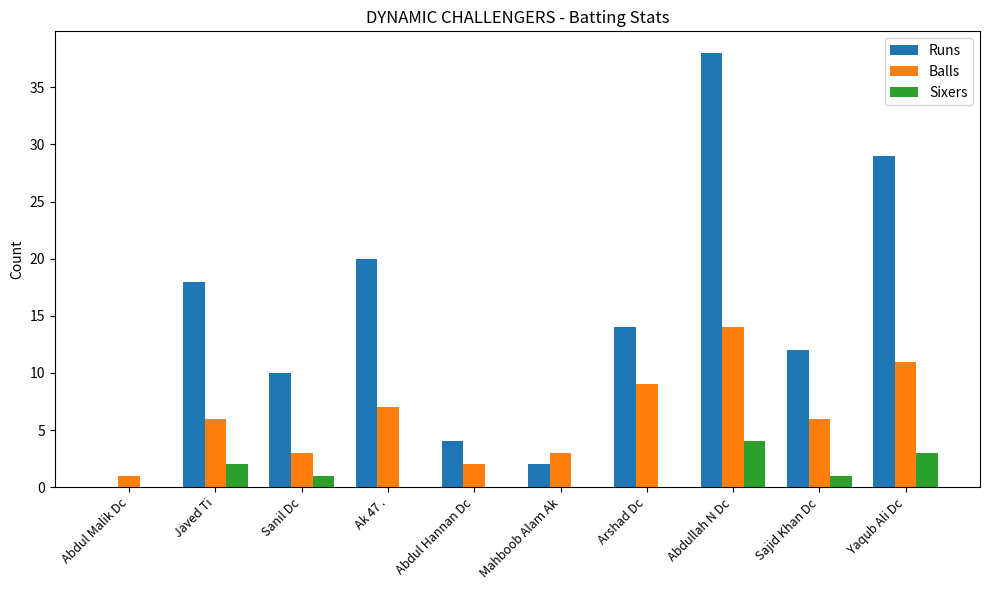

The value of Sixers at Javed Ti is 2. True or false?

True